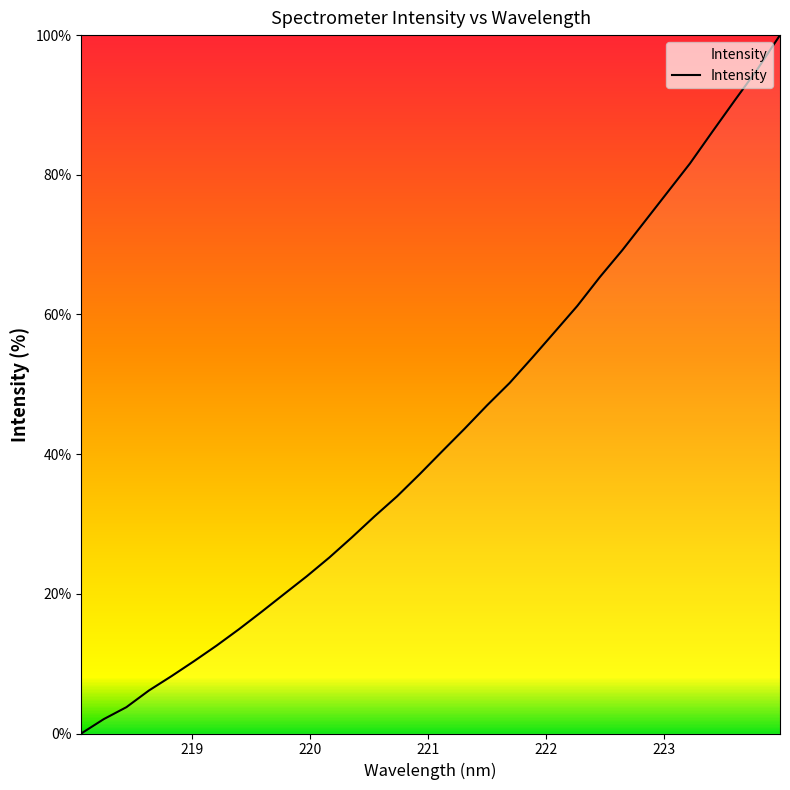

What is the greatest value displayed?

100.0